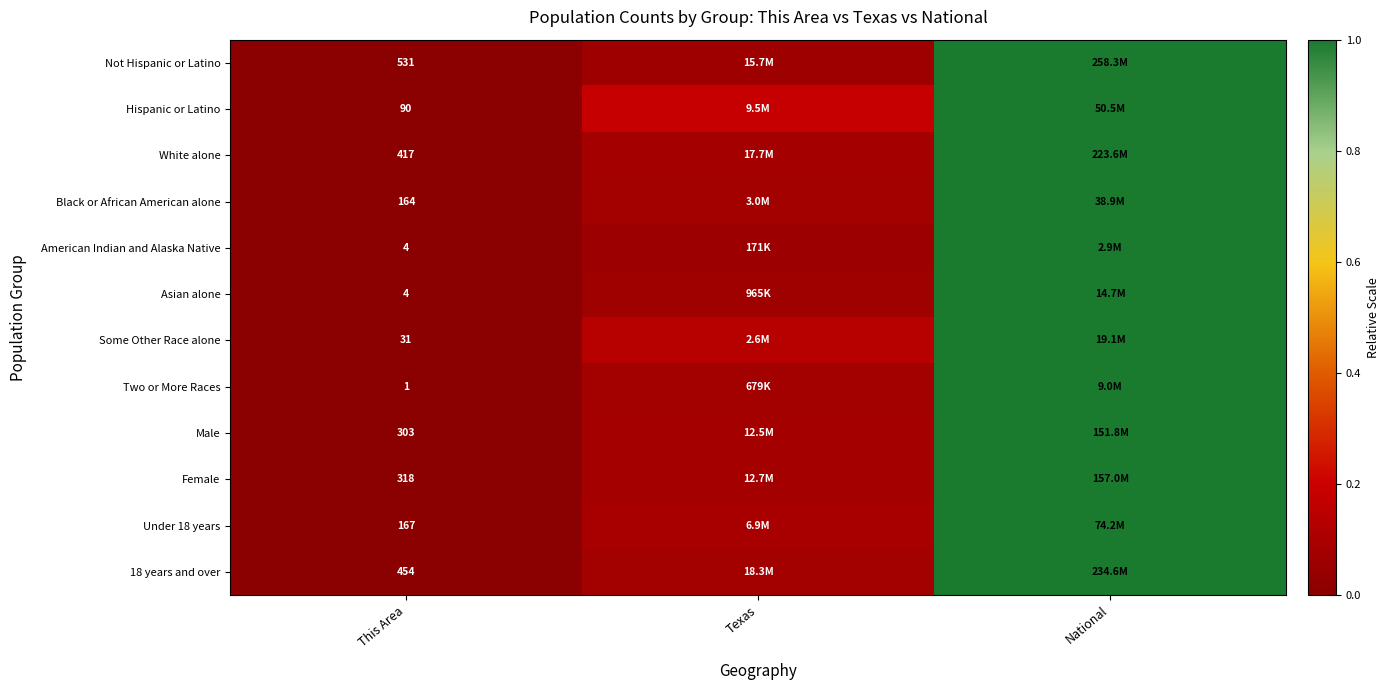

Count the number of data series in this chart.

12